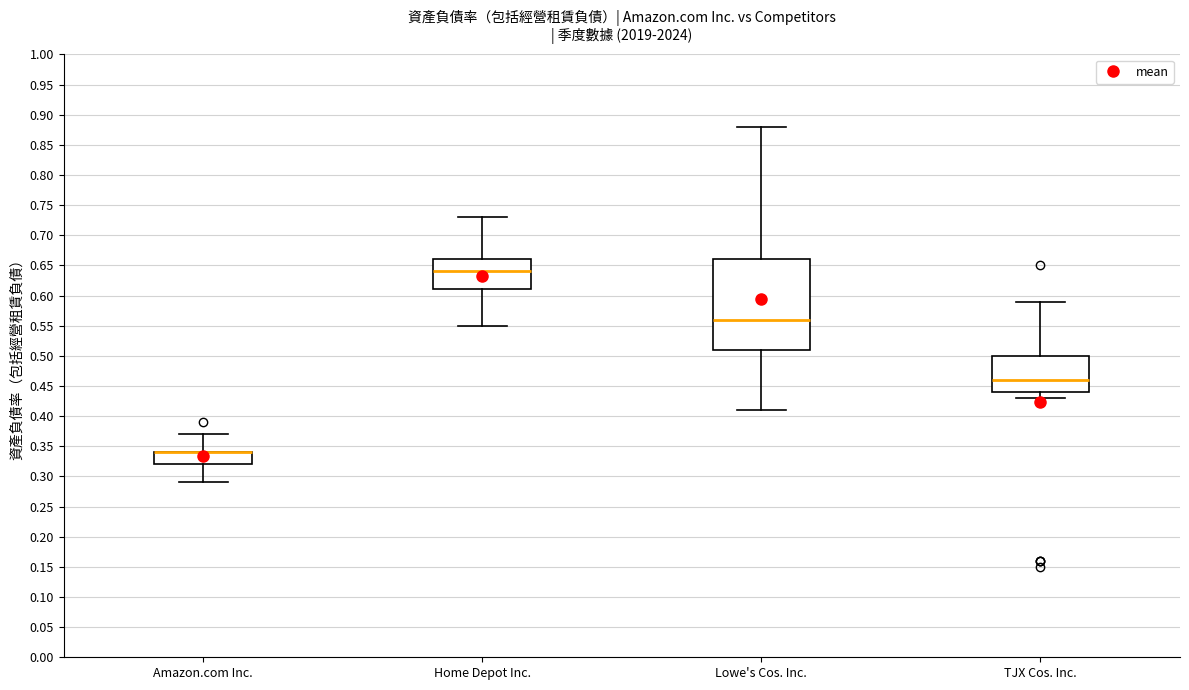

Comparing the boxes themselves (not the whiskers), which one is the tallest?

Lowe's Cos. Inc.